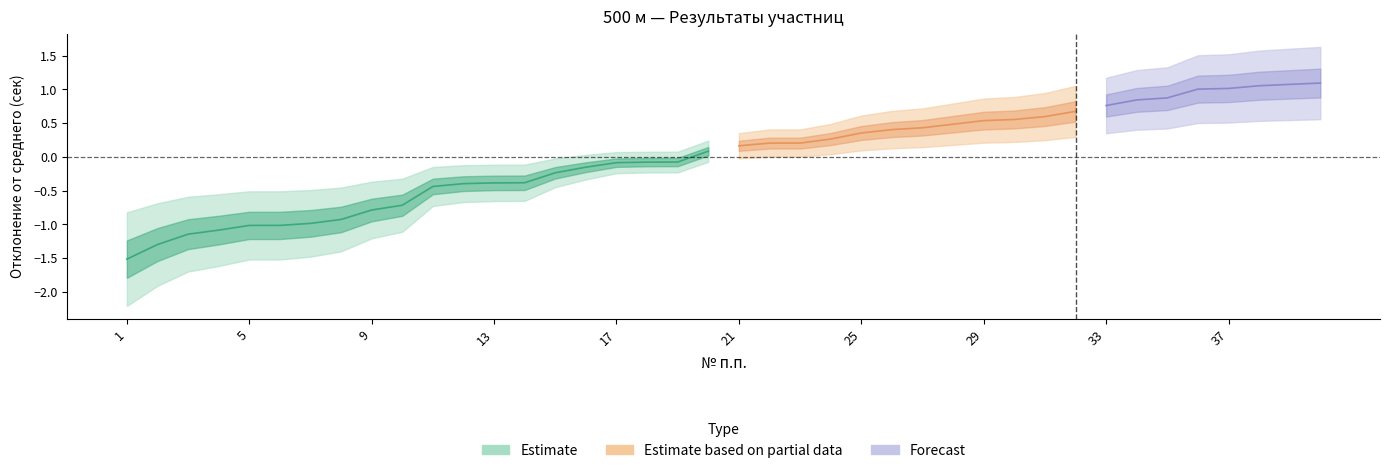

List the labels in order of value, smallest first.

1, 2, 3, 4, 5, 6, 7, 8, 9, 10, 11, 12, 13, 14, 15, 16, 17, 18, 19, 20, 21, 22, 23, 24, 25, 26, 27, 28, 29, 30, 31, 32, 33, 34, 35, 36, 37, 38, 39, 40